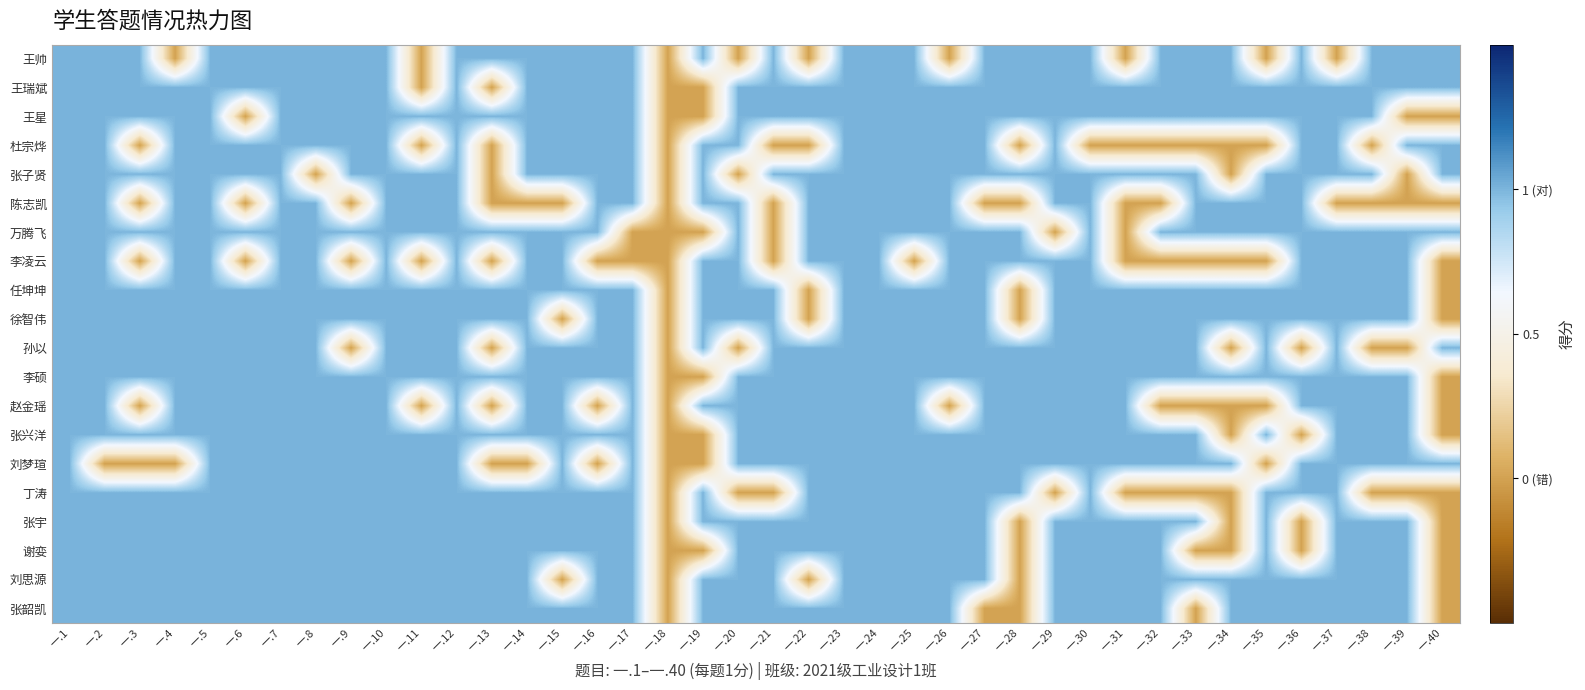

What is the greatest value displayed?

1